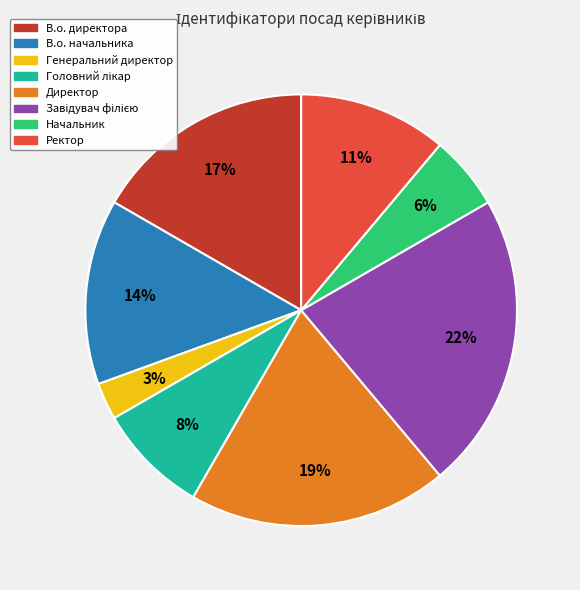

To the nearest percent, what is the difference between the largest and smallest slice percentages?

19%